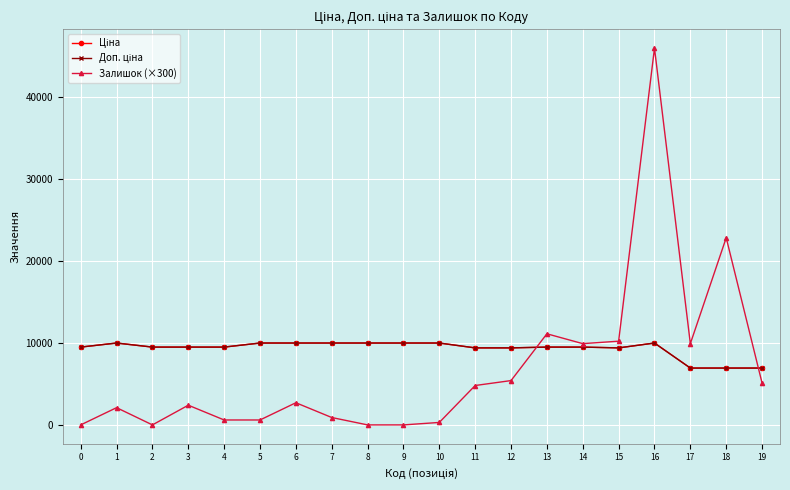

Does the chart have visible grid lines?

Yes